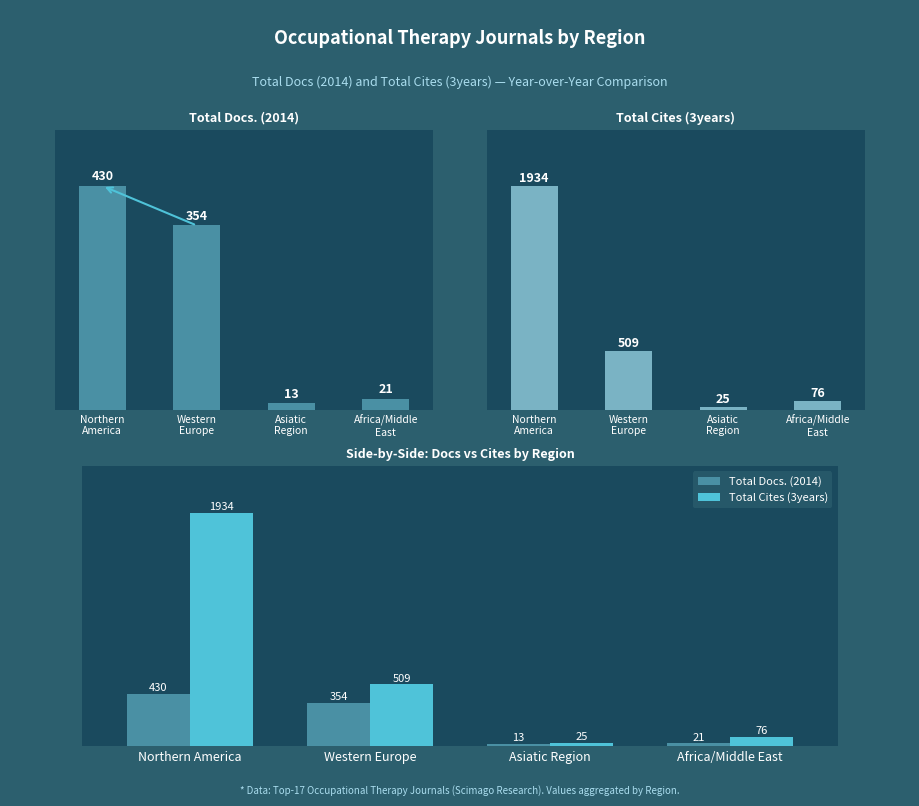

True or false: Total Docs. (2014) has a value of 8 at Asiatic
Region.

False